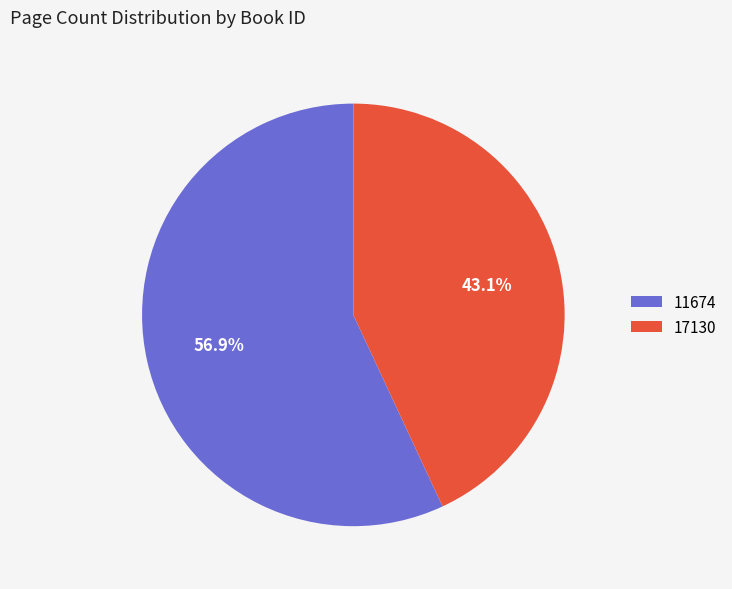

Is there any slice that represents more than half of the pie?

Yes